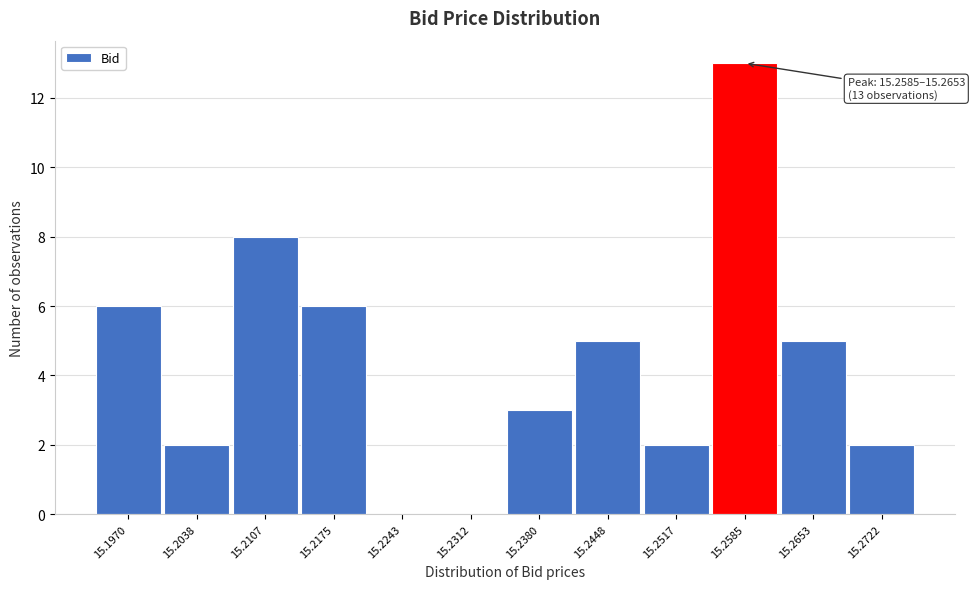

Reading right to left, what are all the values shown in this chart?

15.2722=2	15.2653=5	15.2585=13	15.2517=2	15.2448=5	15.2380=3	15.2312=0	15.2243=0	15.2175=6	15.2107=8	15.2038=2	15.1970=6